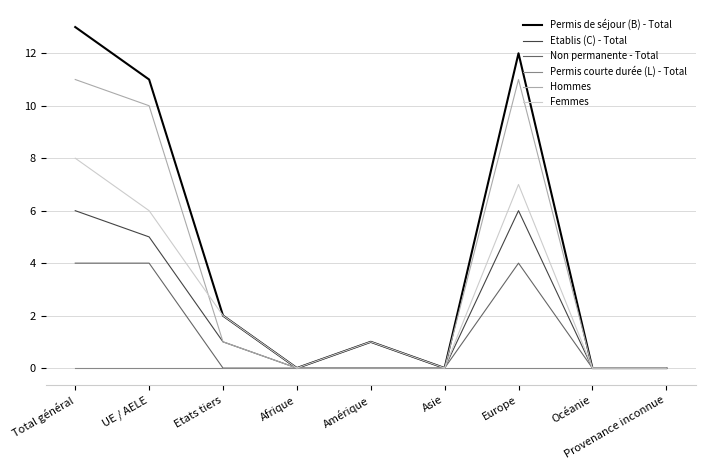

Rank the series by their average value, from lowest to highest.

Permis courte durée (L) - Total, Non permanente - Total, Etablis (C) - Total, Femmes, Hommes, Permis de séjour (B) - Total